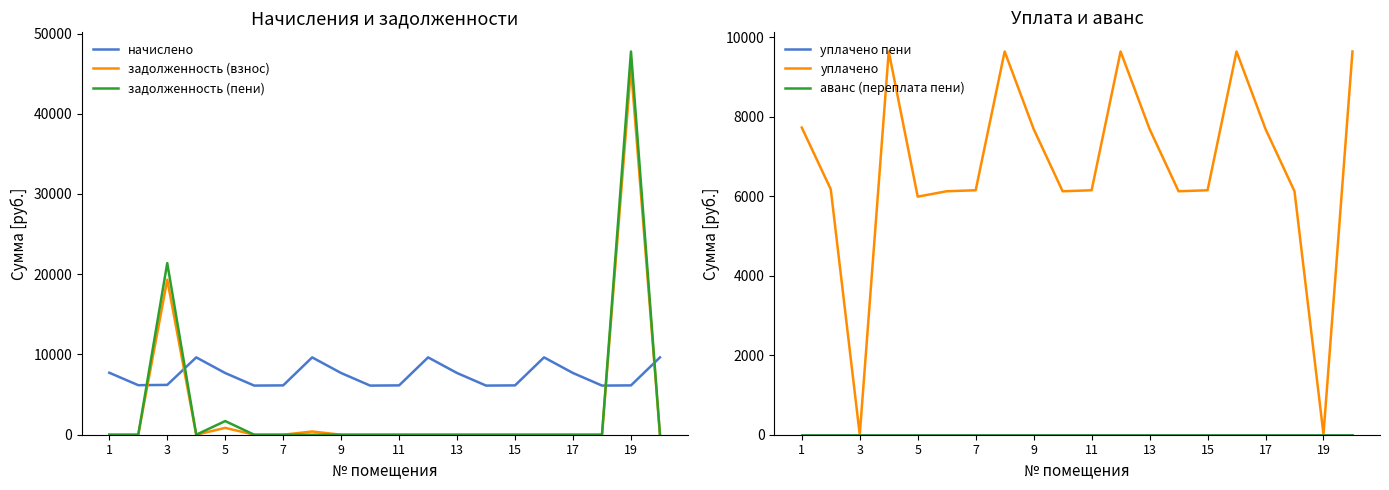

Which series has the largest total across all categories?

начислено